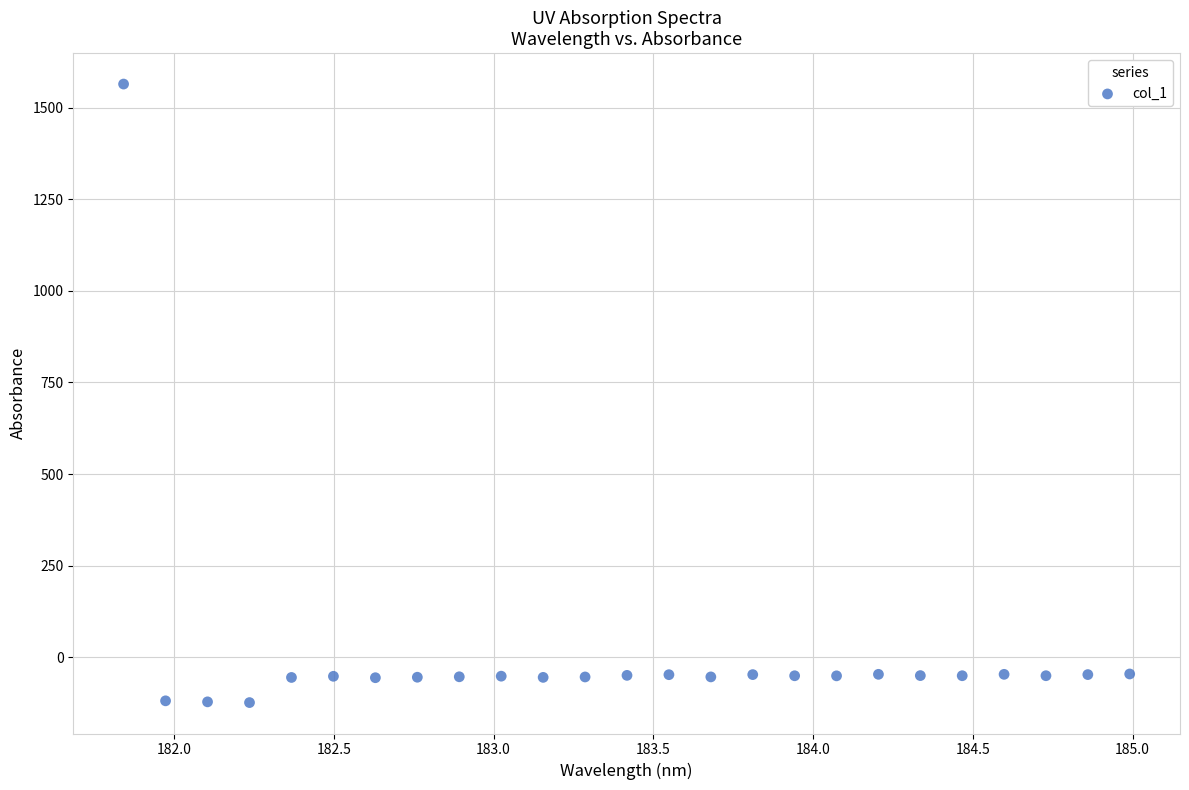

What is the range of Y values (max minus min)?

1689.3